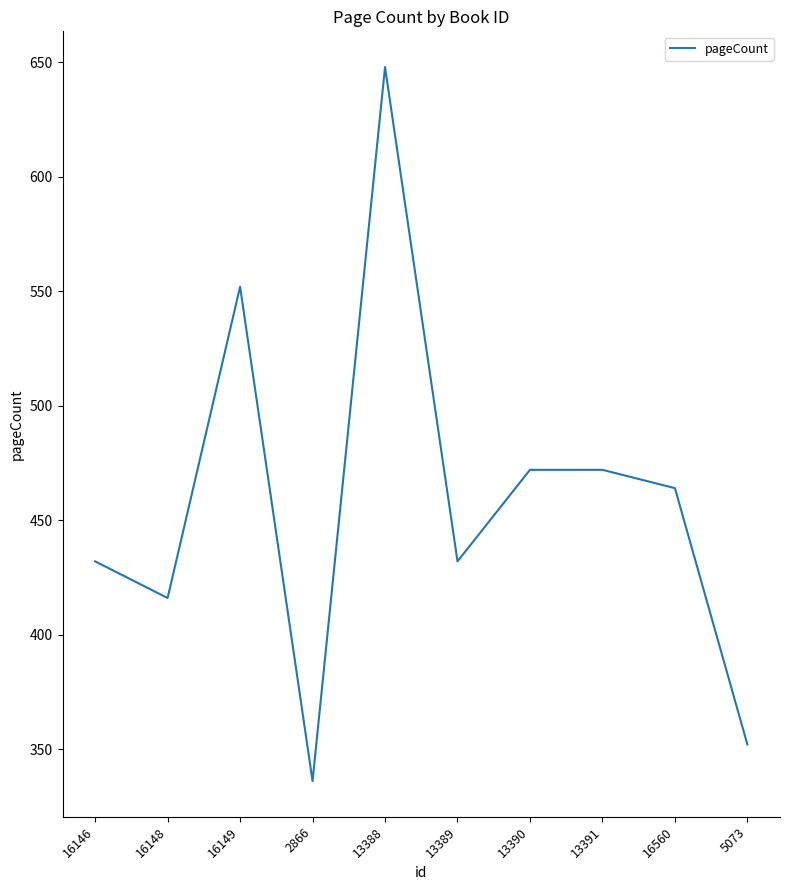

Reading left to right, what are all the values shown in this chart?

432	416	552	336	648	432	472	472	464	352